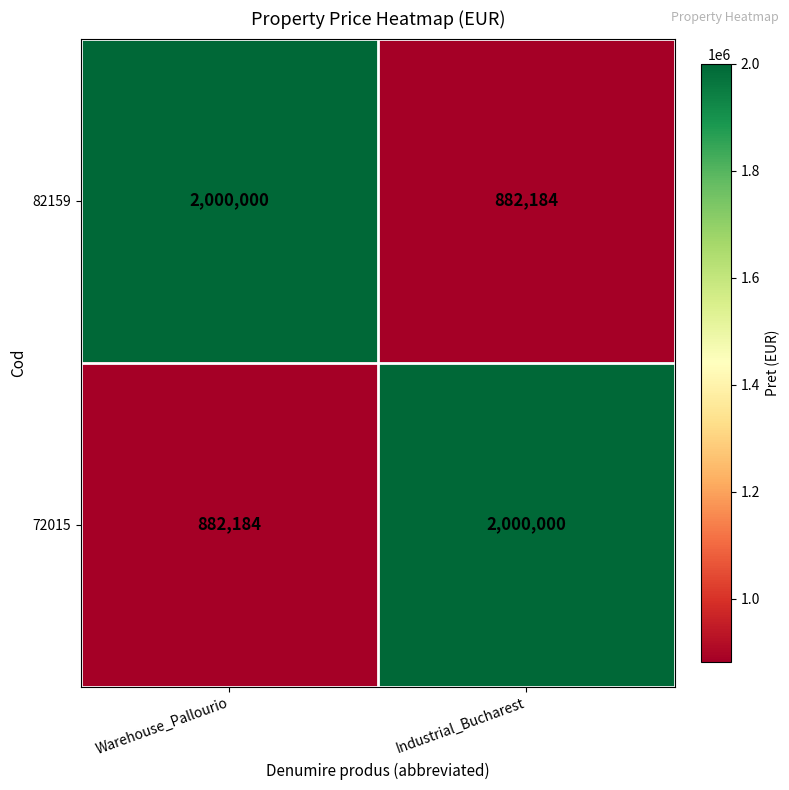

What is the sum of all 82159 values?

2882184